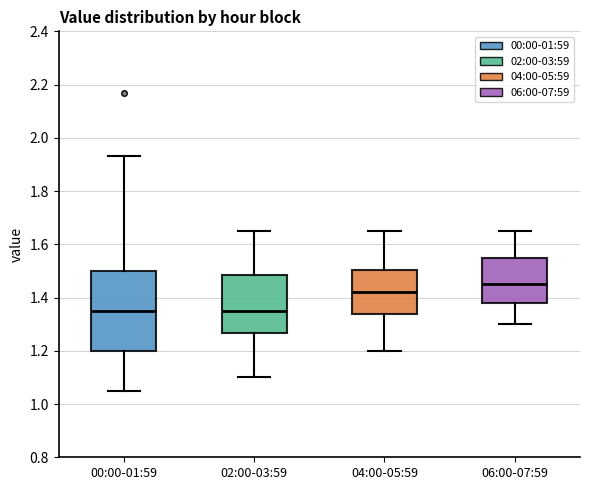

Reading left to right, read every box against the y-axis: the position of its median line, the range the box covers, and the ends of its whiskers. The values are not printed on the chart, so give them approximately, as read against the axis.

00:00-01:59: median 1.36, box 1.20 to 1.50, whiskers 1.06 to 1.94
02:00-03:59: median 1.36, box 1.26 to 1.48, whiskers 1.10 to 1.66
04:00-05:59: median 1.42, box 1.34 to 1.50, whiskers 1.20 to 1.66
06:00-07:59: median 1.46, box 1.38 to 1.56, whiskers 1.30 to 1.66